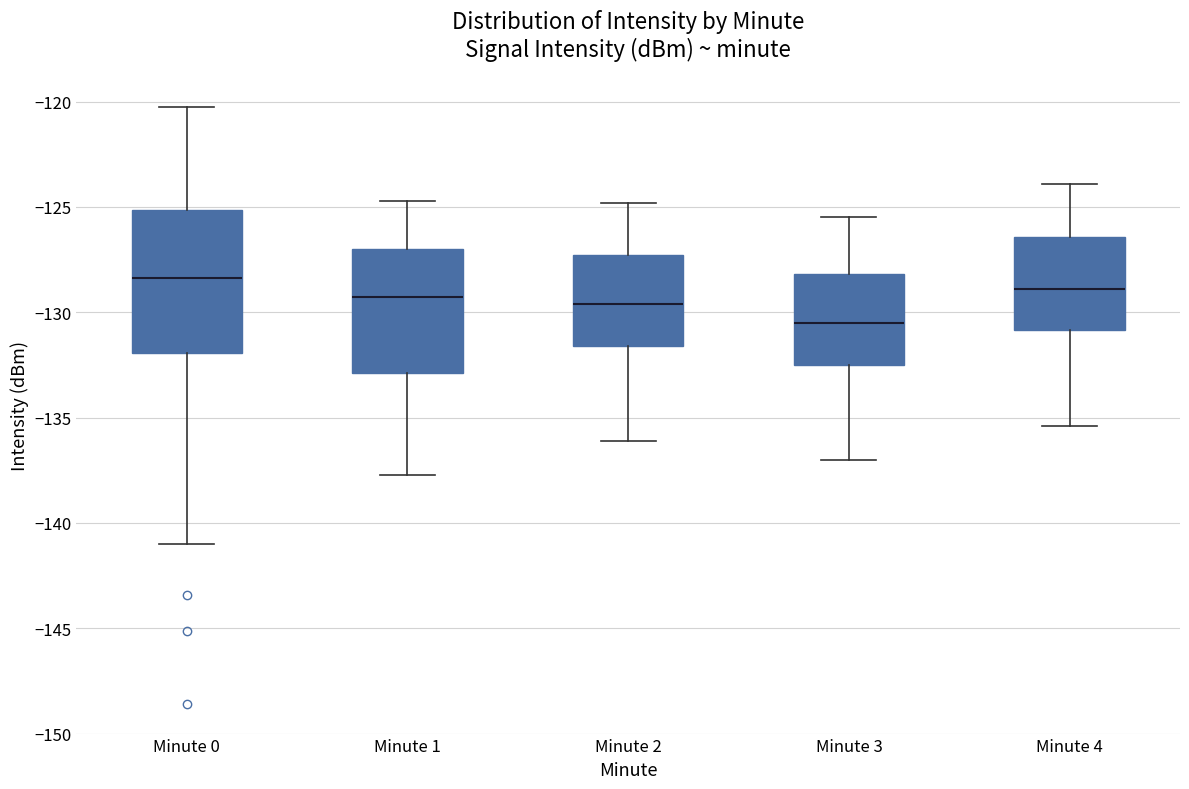

Reading left to right, transcribe this box plot: for each box, give where its median line is, the range the box spans, and where its two whiskers end, as read against the y-axis. The values are not printed on the chart, so give them approximately, as read against the axis.

Minute 0: median -128.5, box -132.0 to -125.0, whiskers -141.0 to -120.0
Minute 1: median -129.5, box -133.0 to -127.0, whiskers -137.5 to -124.5
Minute 2: median -129.5, box -131.5 to -127.5, whiskers -136.0 to -125.0
Minute 3: median -130.5, box -132.5 to -128.0, whiskers -137.0 to -125.5
Minute 4: median -129.0, box -131.0 to -126.5, whiskers -135.5 to -124.0